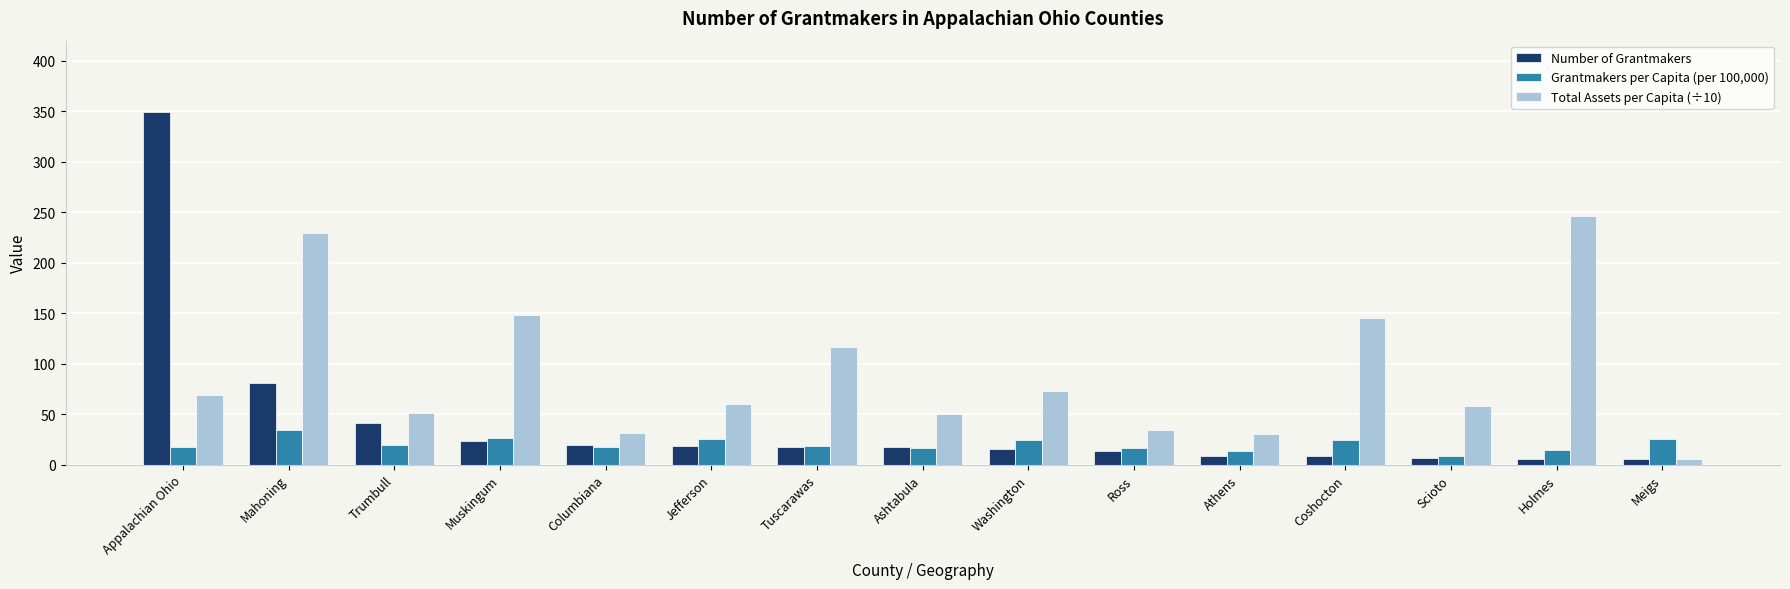

Rank the series by their average value, from highest to lowest.

Total Assets per Capita (÷10), Number of Grantmakers, Grantmakers per Capita (per 100,000)